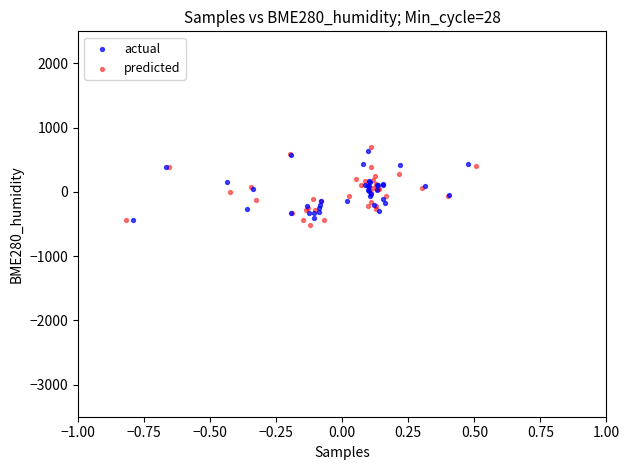

Which series has the largest Y range (max minus min)?

predicted